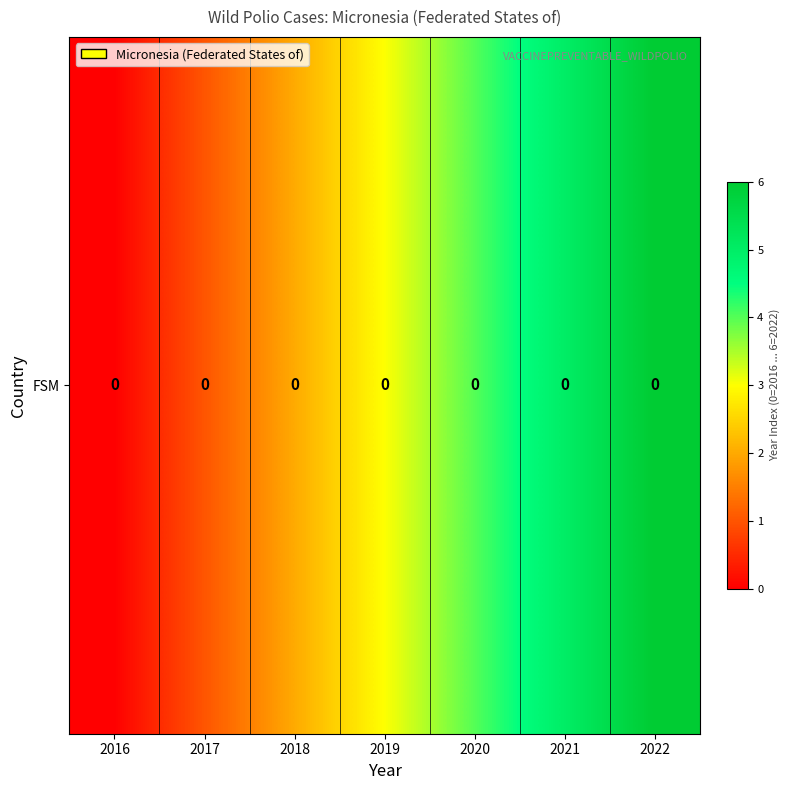

What is the change in value from 2016 to 2018?

+2